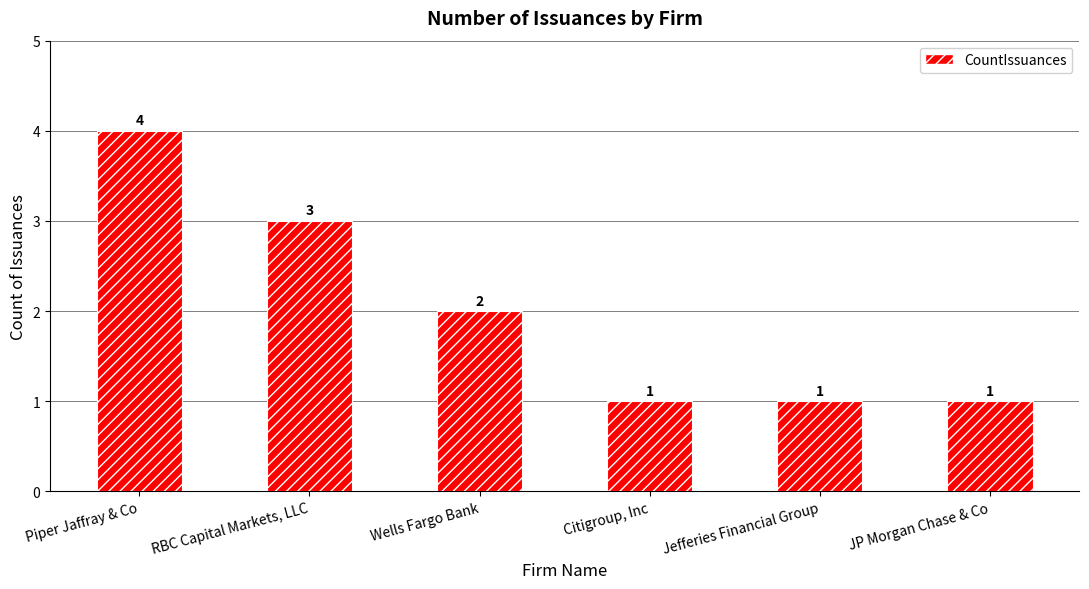

What is the ratio of the value at RBC Capital Markets, LLC to the value at Piper Jaffray & Co?

0.8